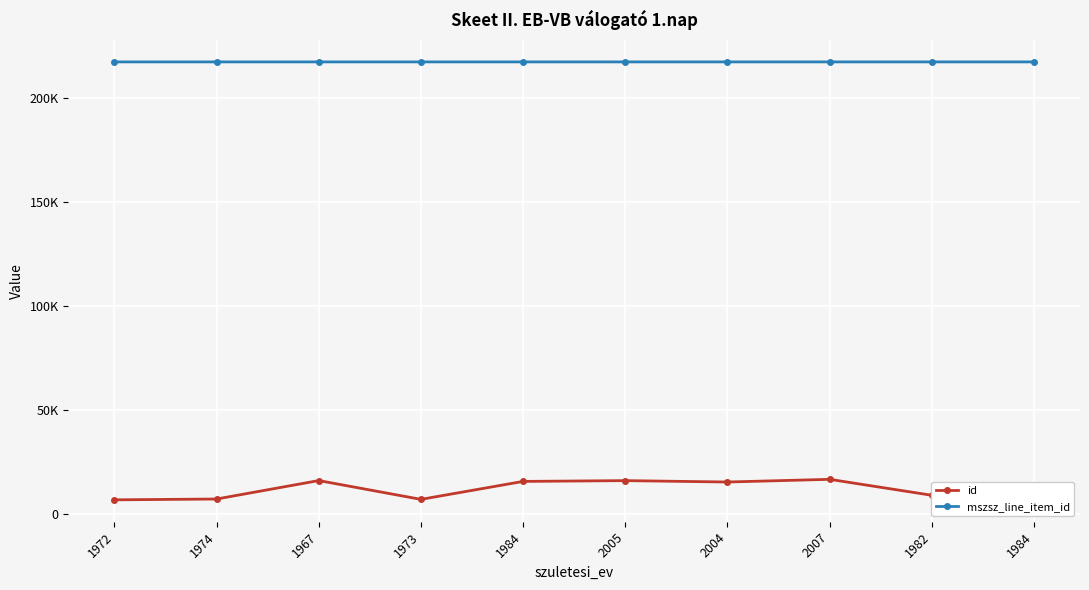

What is the difference between the maximum and minimum values in the mszsz_line_item_id series?

2